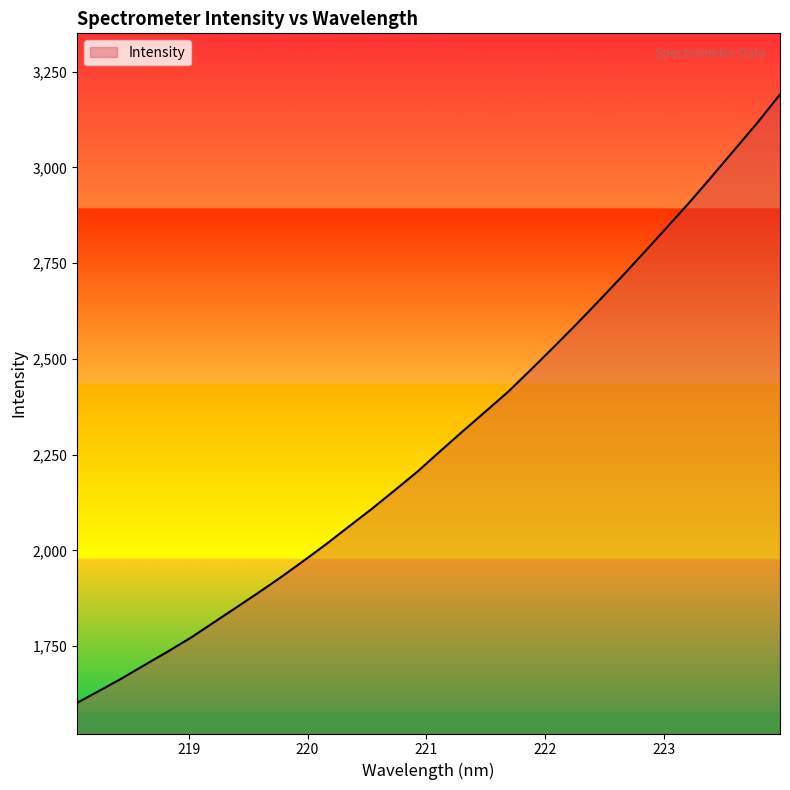

What is the greatest value displayed?

3190.2